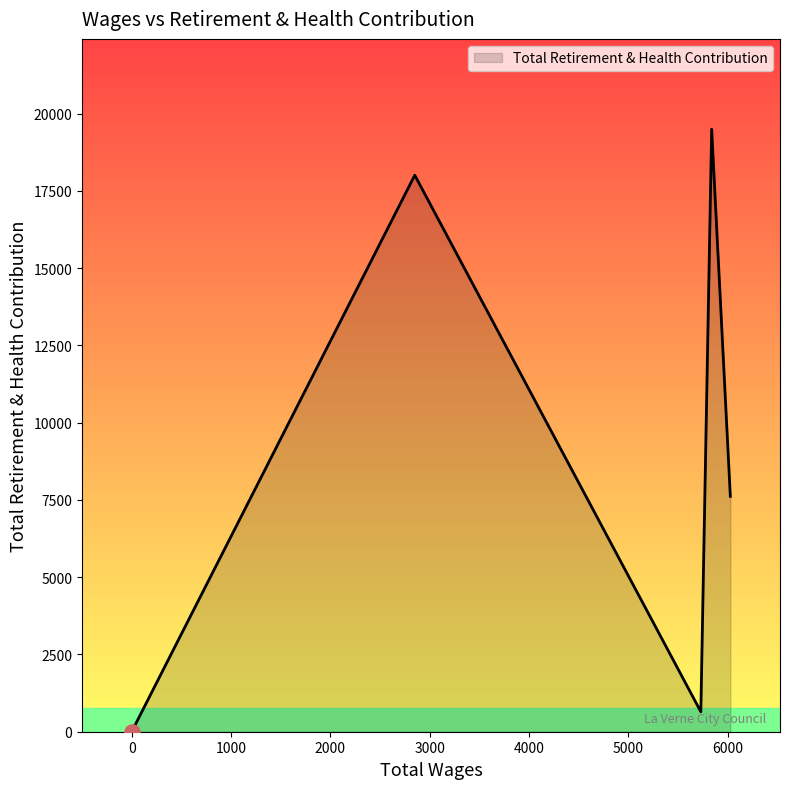

How many interior local peaks (higher than both neighbors) does the data have?

2